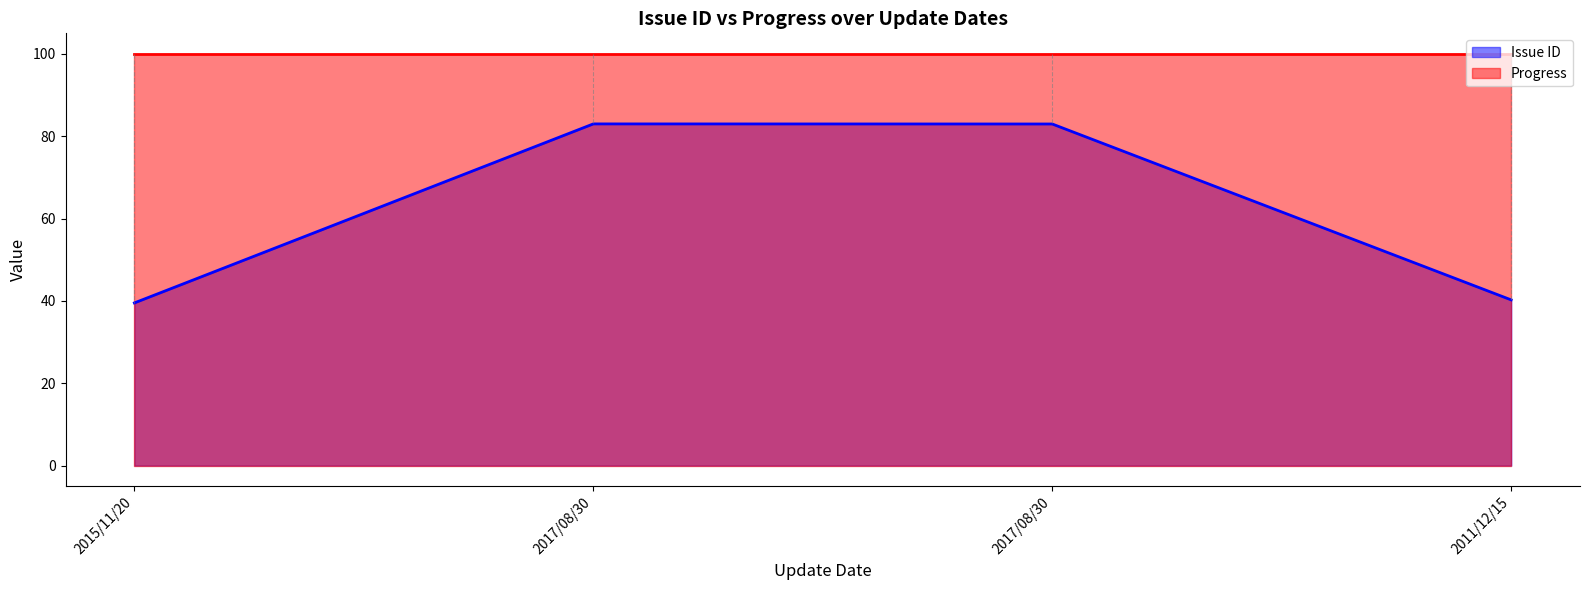

What is the sum of the values at 2017/08/30 and 2011/12/15?

123.2